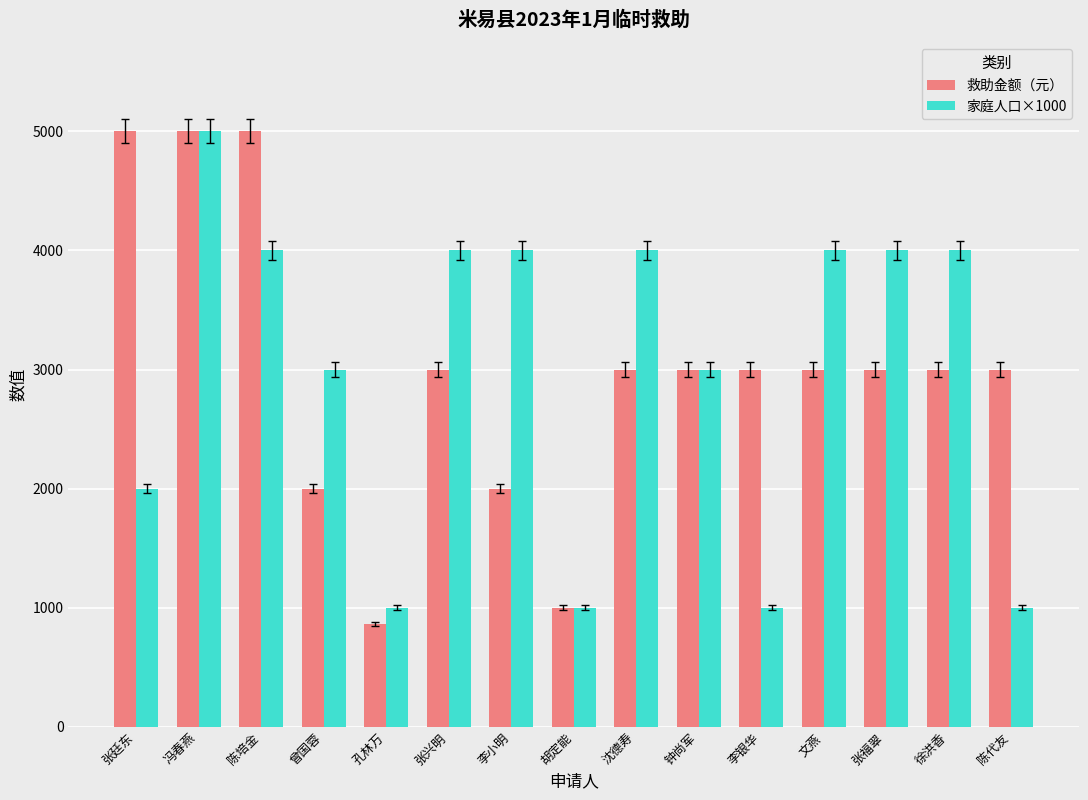

Between 沈德寿 and 钟尚军, which series saw the biggest shift?

家庭人口×1000